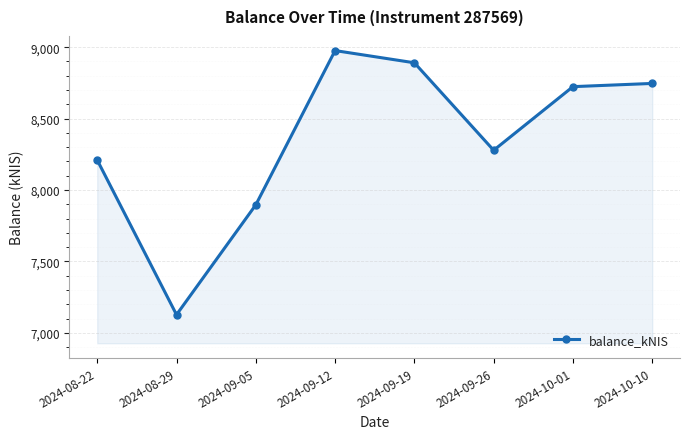

Where is the first local maximum?

2024-09-12